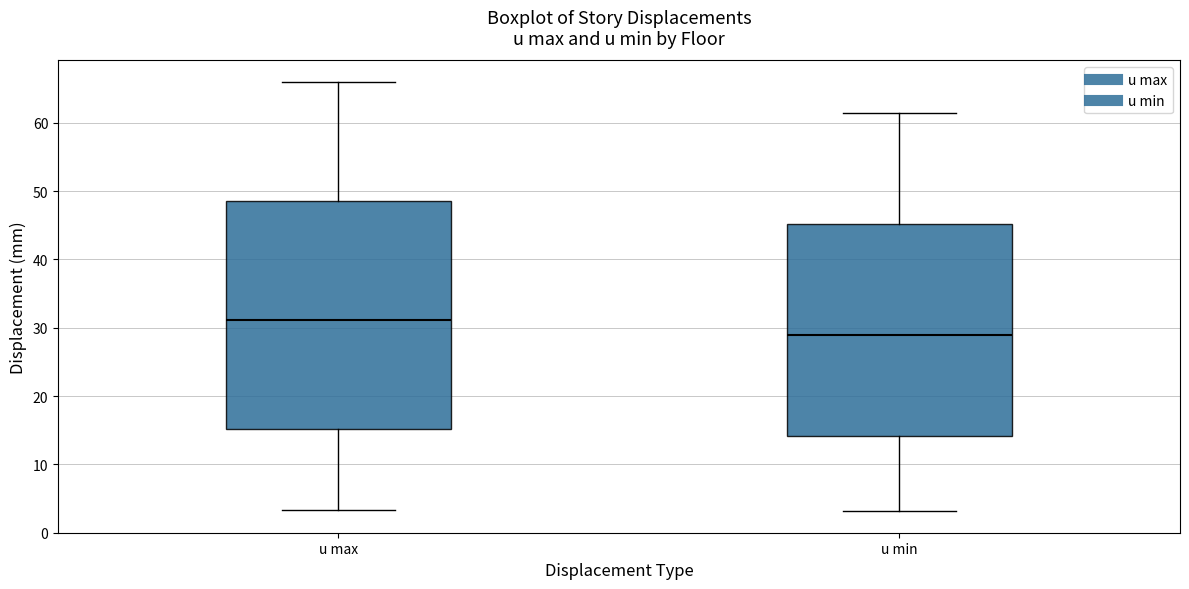

Which box is the tallest, from its lower edge to its upper edge?

u max